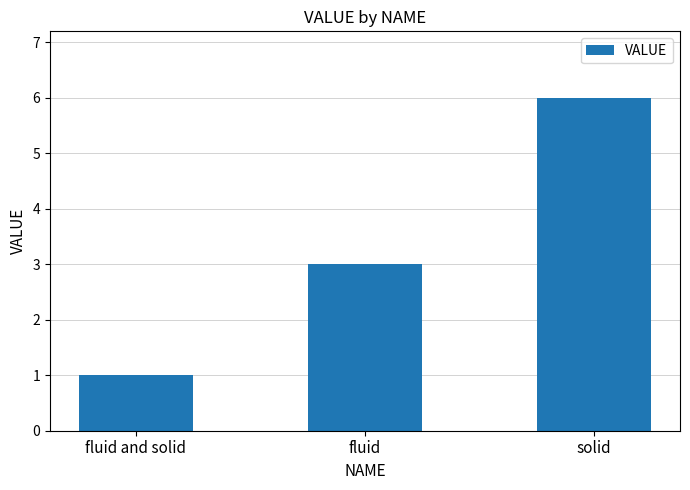

Is it true that the value at solid is 3?

False